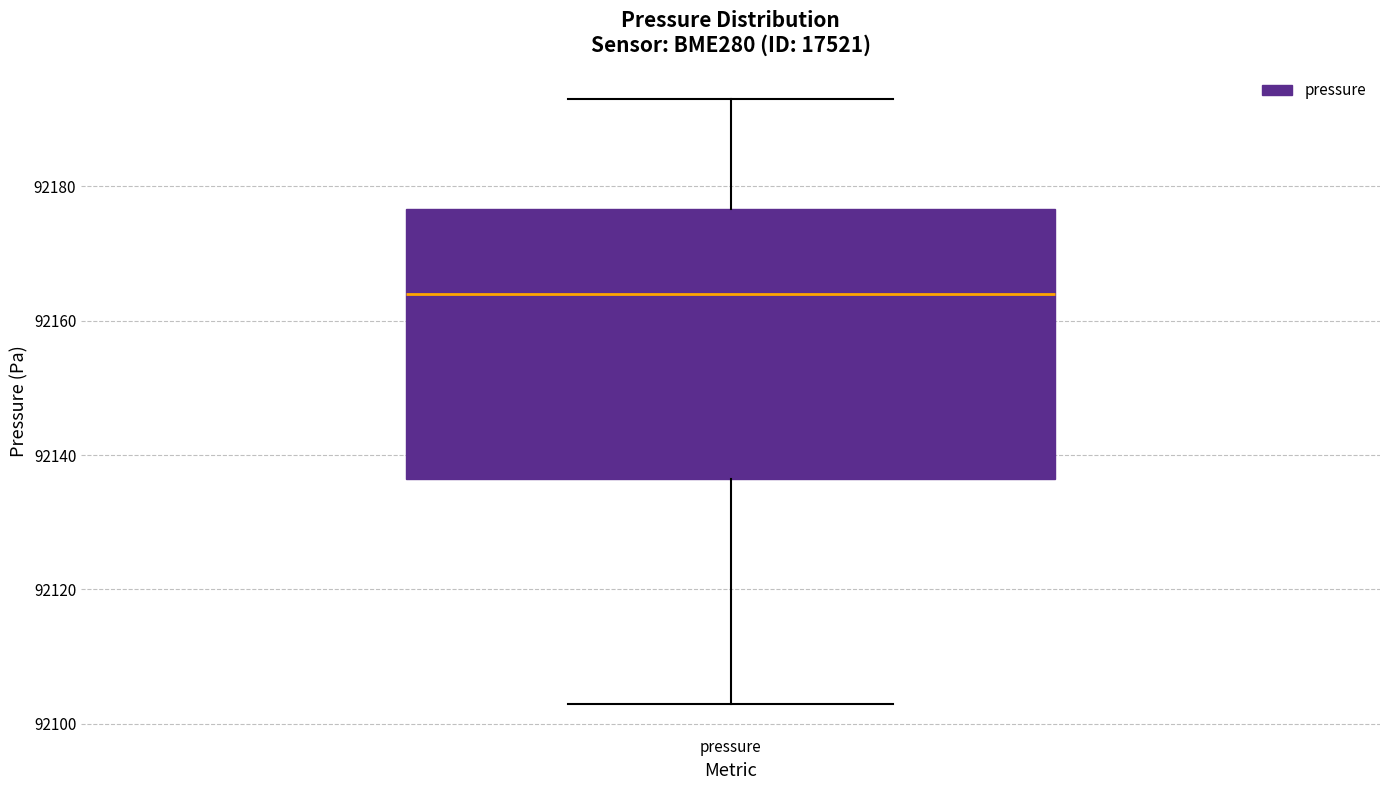

Where is the upper edge of the box for pressure on the y-axis? The values are not printed on the chart, so give them approximately, as read against the axis.

92176